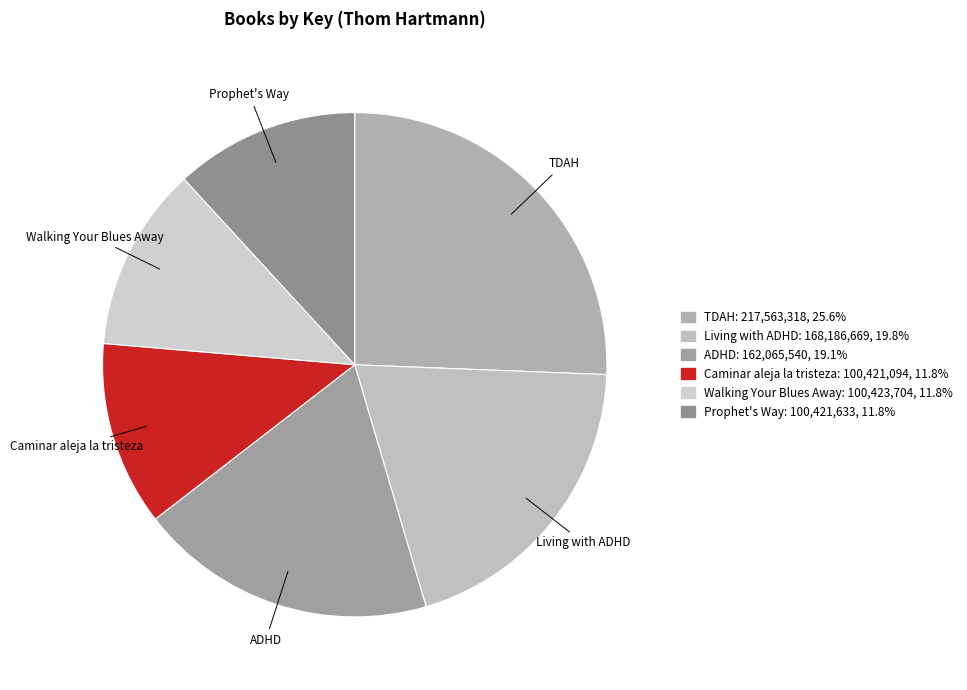

True or false: Living with ADHD accounts for 20% of the total.

True